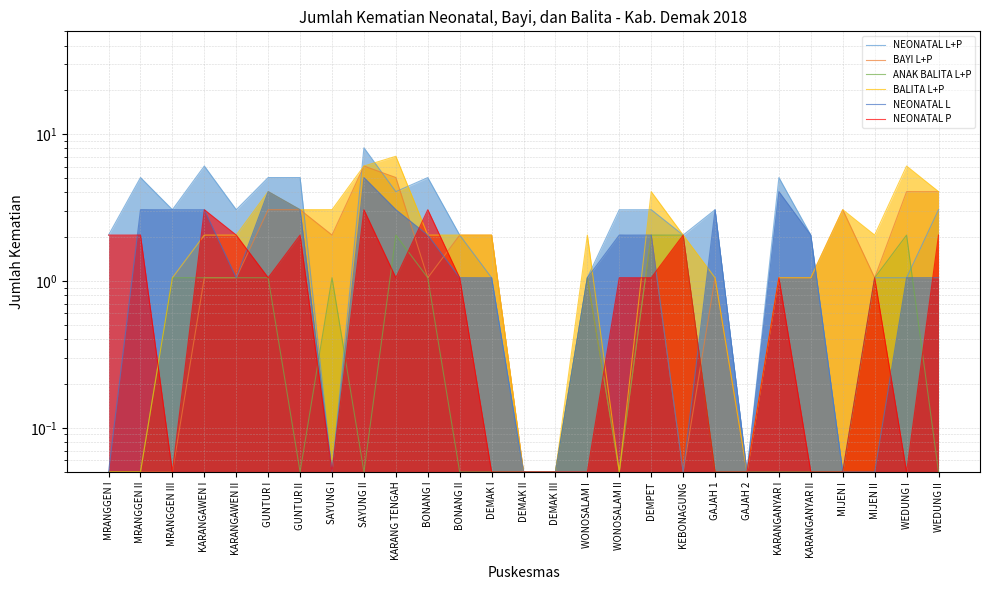

True or false: NEONATAL L+P and NEONATAL P intersect in this chart.

False